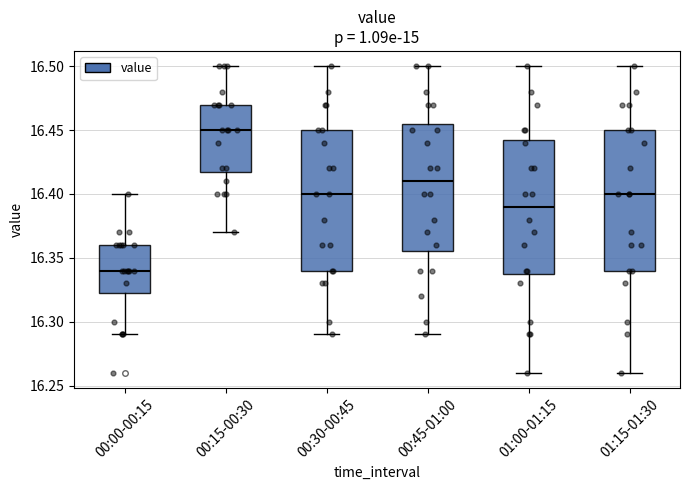

Where does the median line of the box for 00:15-00:30 sit on the y-axis? The values are not printed on the chart, so give them approximately, as read against the axis.

16.450